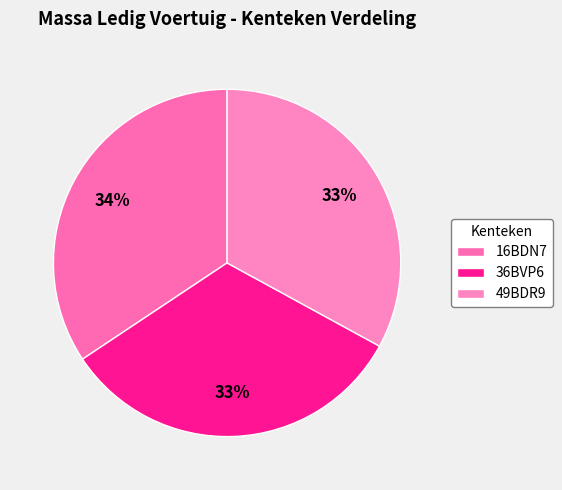

How many slices are in this pie chart?

3